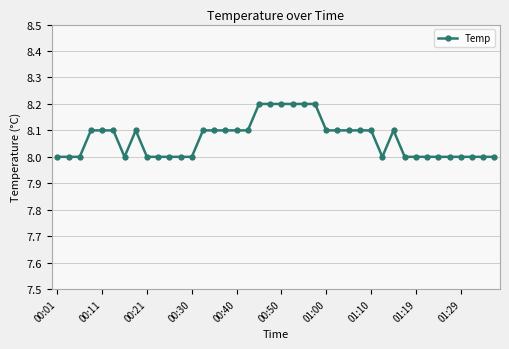

Reading left to right, extract all data points from this chart.

8.0	8.0	8.0	8.1	8.1	8.1	8.0	8.1	8.0	8.0	8.0	8.0	8.0	8.1	8.1	8.1	8.1	8.1	8.2	8.2	8.2	8.2	8.2	8.2	8.1	8.1	8.1	8.1	8.1	8.0	8.1	8.0	8.0	8.0	8.0	8.0	8.0	8.0	8.0	8.0